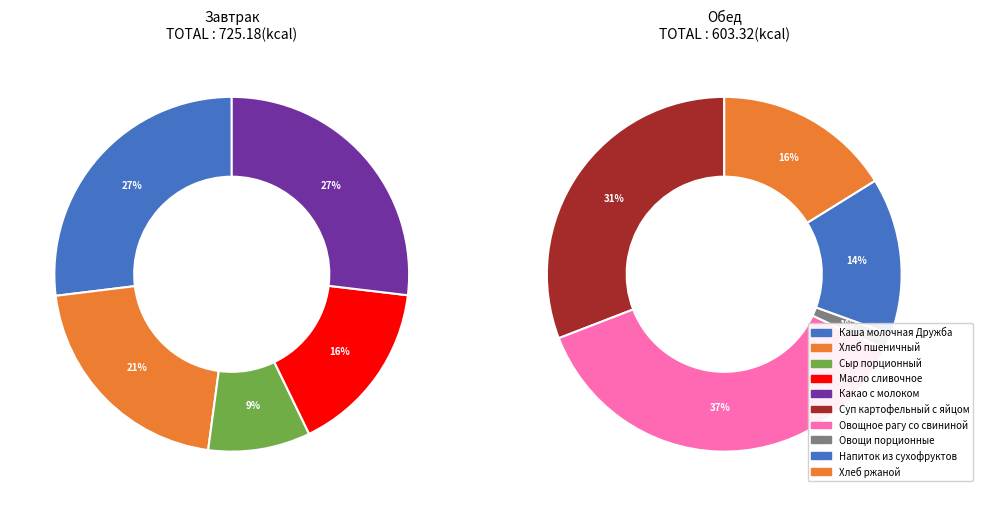

Does Масло сливочное represent more than half of the total?

No